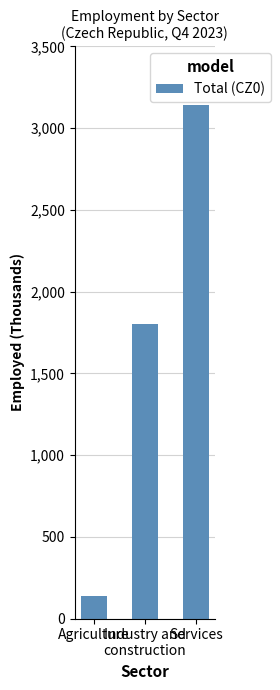

Where does the data first go above 1804?

Industry and
construction